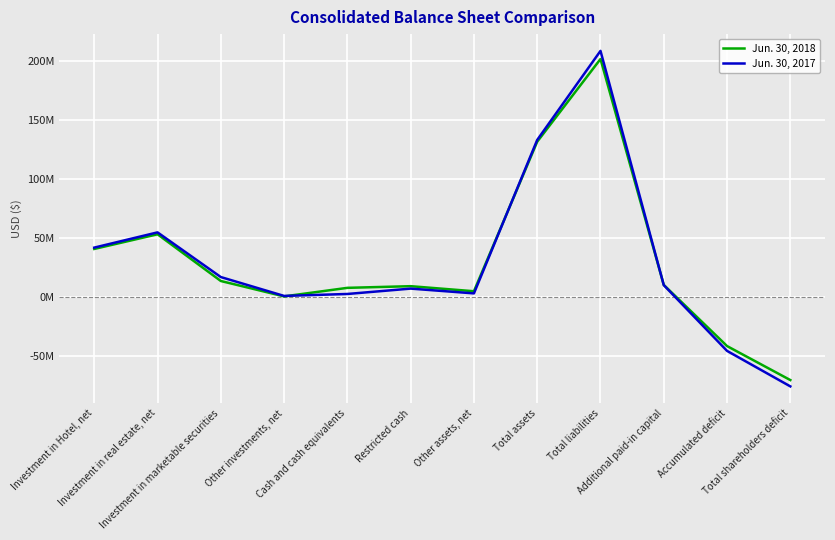

At how many categories does at least one series exceed 131985755?

2